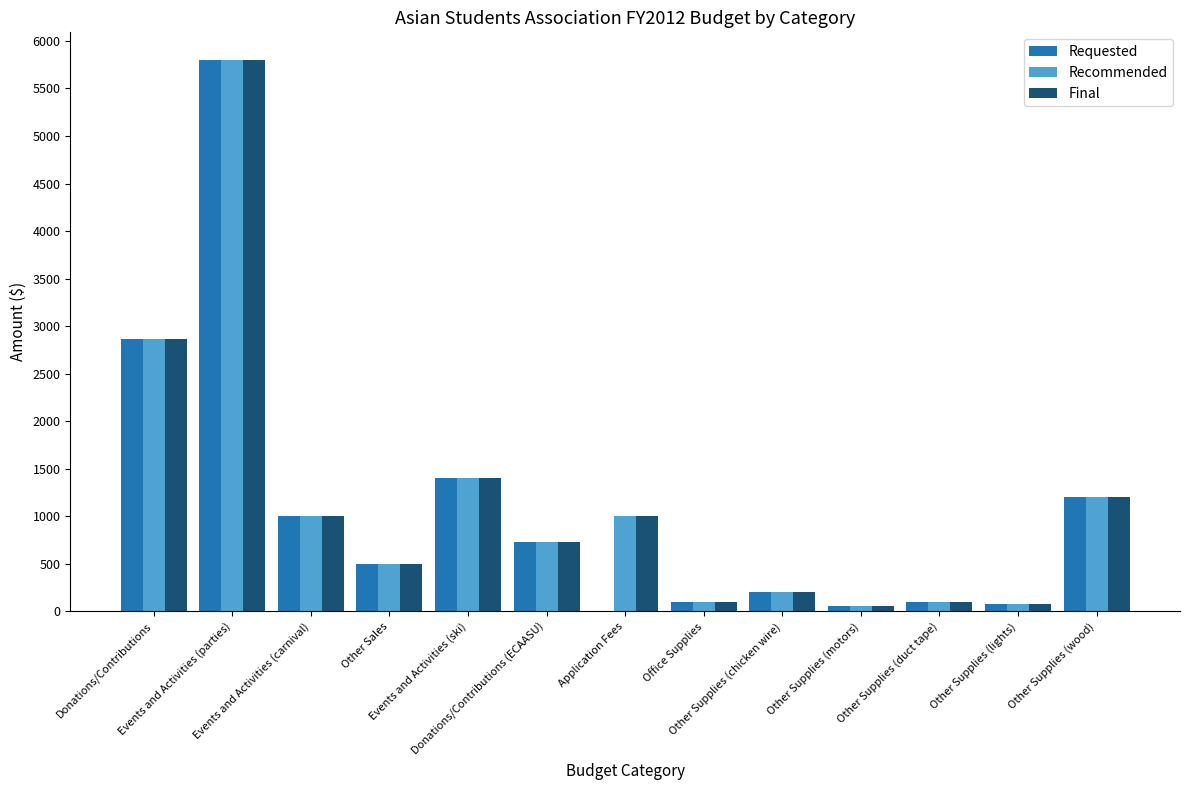

What is the sum of all Final values?

15038